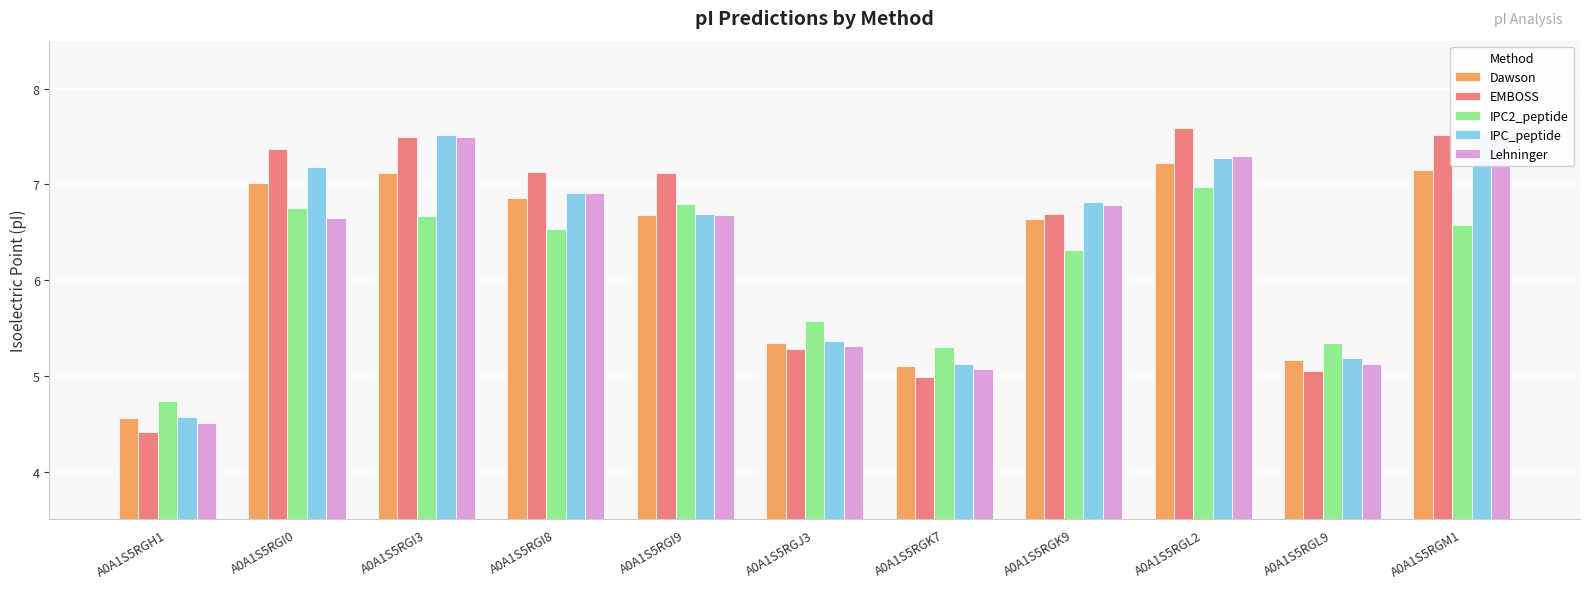

What is the total value across all series at A0A1S5RGK9?

33.2